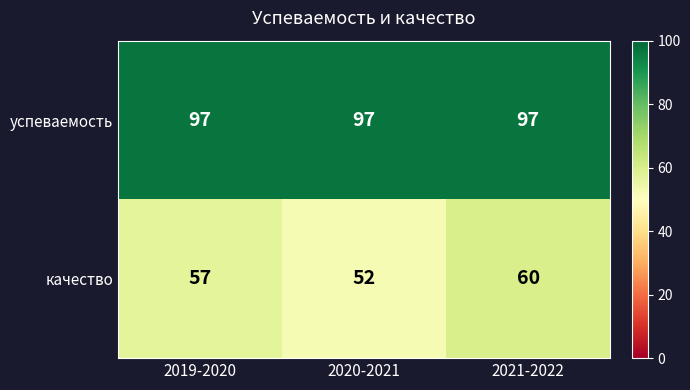

Which series has the largest total across all categories?

успеваемость